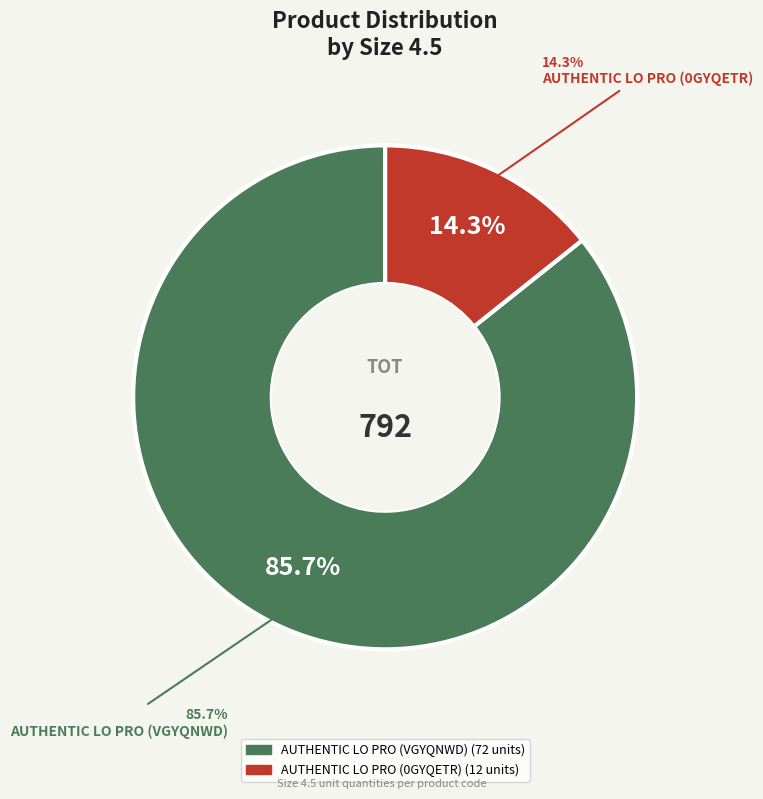

How many slices are in this pie chart?

2